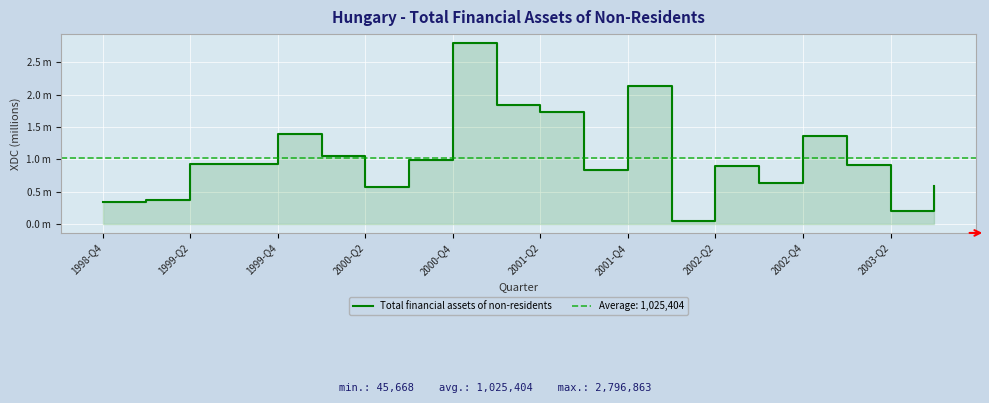

What is the difference between the second highest and minimum values?

2087214